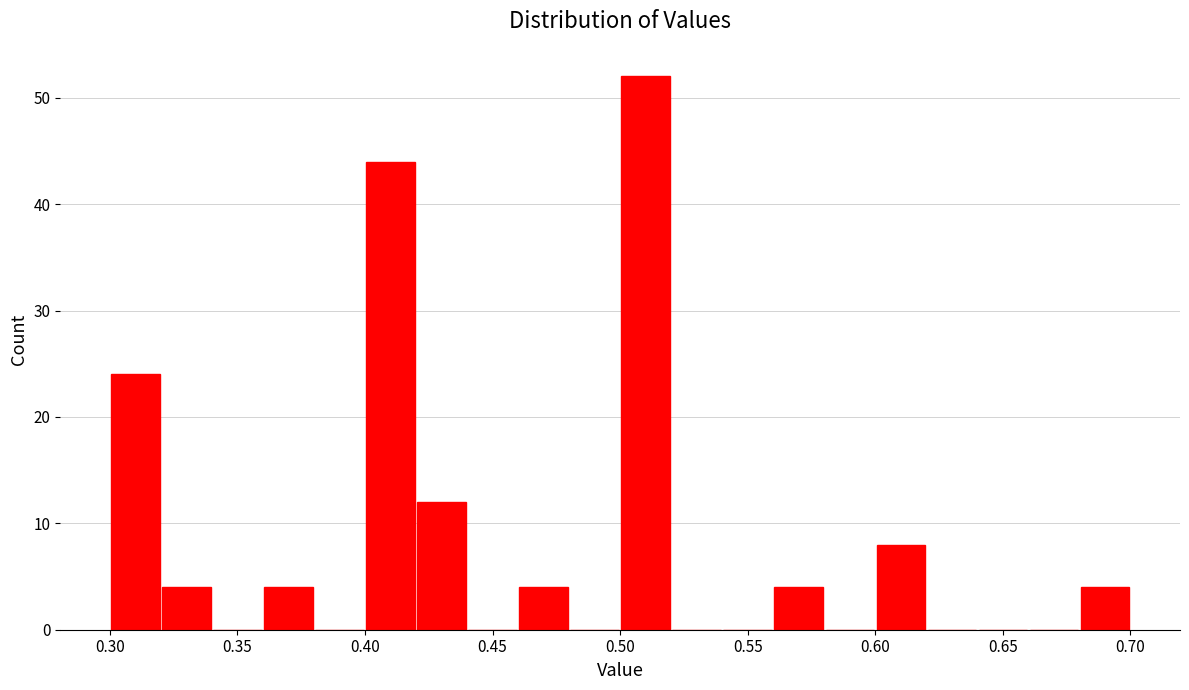

Reading left to right, transcribe this chart: for each bar, give the range it covers on the x-axis and its height. The values are not printed on the chart, so give them approximately, as read against the axis.

0.30 to 0.32: 24
0.32 to 0.34: 4
0.34 to 0.36: 0
0.36 to 0.38: 4
0.38 to 0.40: 0
0.40 to 0.42: 44
0.42 to 0.44: 12
0.44 to 0.46: 0
0.46 to 0.48: 4
0.48 to 0.50: 0
0.50 to 0.52: 52
0.52 to 0.54: 0
0.54 to 0.56: 0
0.56 to 0.58: 4
0.58 to 0.60: 0
0.60 to 0.62: 8
0.62 to 0.64: 0
0.64 to 0.66: 0
0.66 to 0.68: 0
0.68 to 0.70: 4